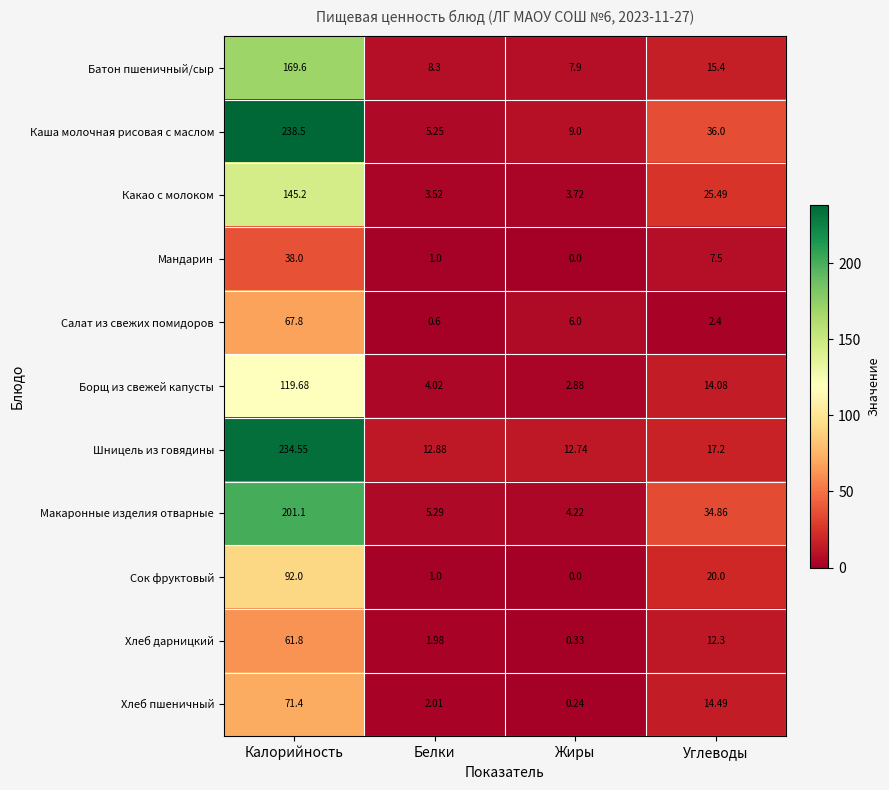

Where does the Салат из свежих помидоров series first go above 6?

Калорийность